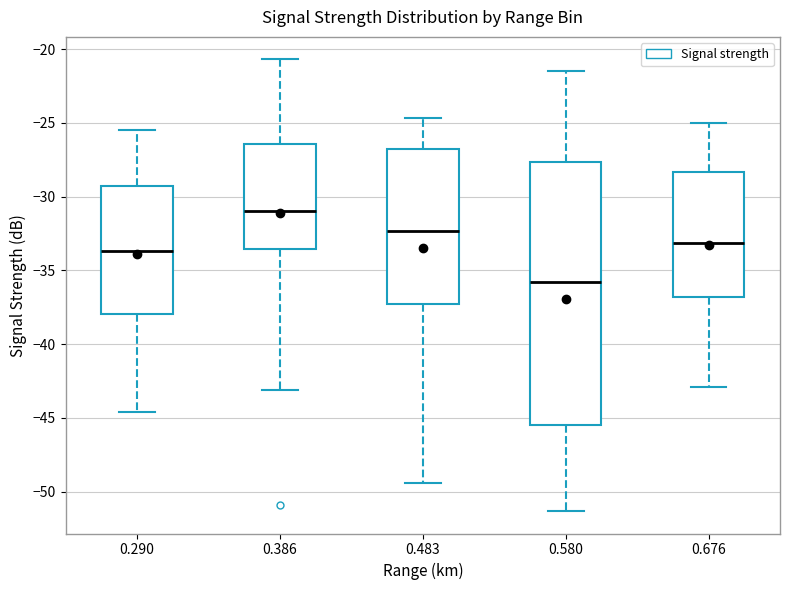

Where does the median line of the box at x = 0.386 sit on the y-axis? The values are not printed on the chart, so give them approximately, as read against the axis.

-31.0